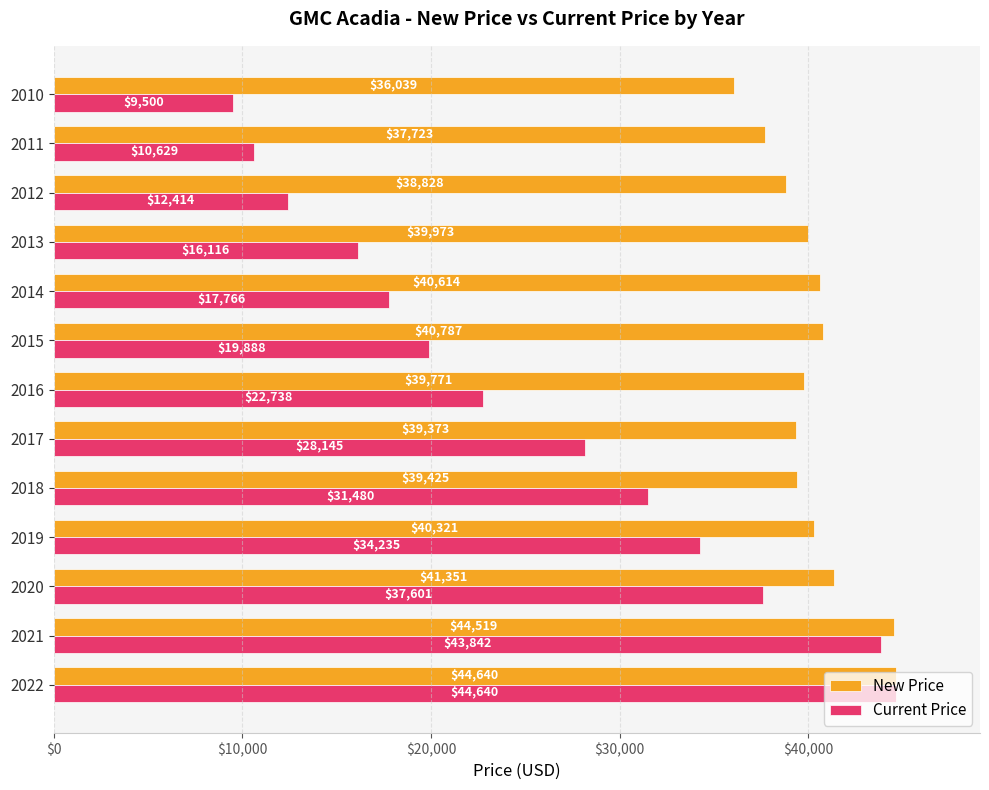

What is the average value of the New Price series?

40259